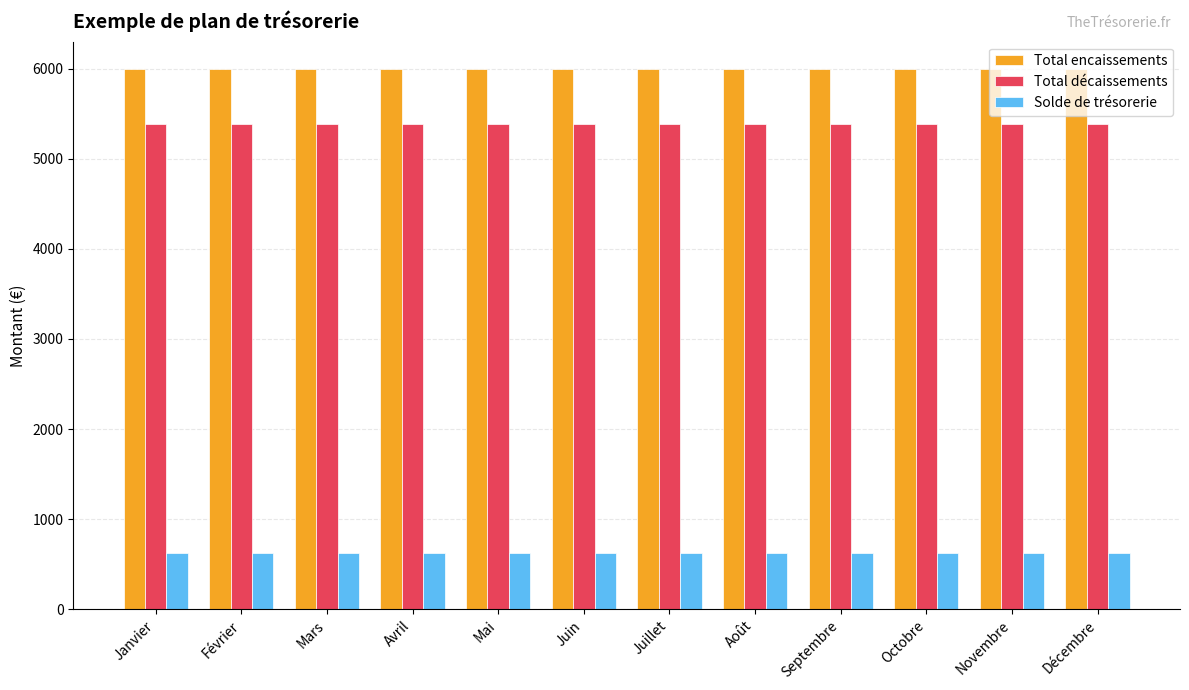

Reading left to right, what are all the values shown in this chart?

Total encaissements: Janvier=6000	Février=6000	Mars=6000	Avril=6000	Mai=6000	Juin=6000	Juillet=6000	Août=6000	Septembre=6000	Octobre=6000	Novembre=6000	Décembre=6000
Total décaissements: Janvier=5380	Février=5380	Mars=5380	Avril=5380	Mai=5380	Juin=5380	Juillet=5380	Août=5380	Septembre=5380	Octobre=5380	Novembre=5380	Décembre=5380
Solde de trésorerie: Janvier=620	Février=620	Mars=620	Avril=620	Mai=620	Juin=620	Juillet=620	Août=620	Septembre=620	Octobre=620	Novembre=620	Décembre=620